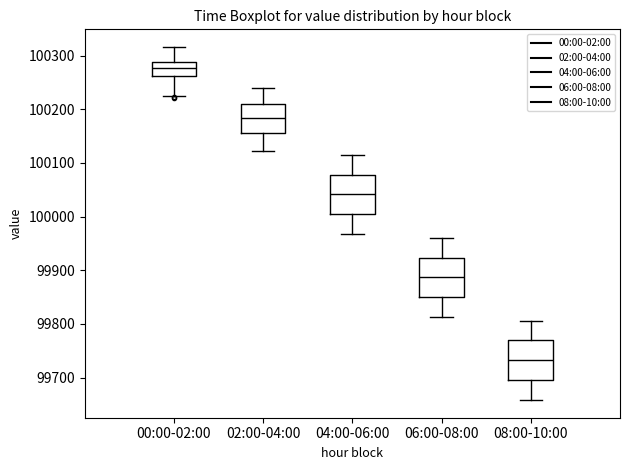

Where does the lower whisker of the box for 04:00-06:00 end on the y-axis? The values are not printed on the chart, so give them approximately, as read against the axis.

99970